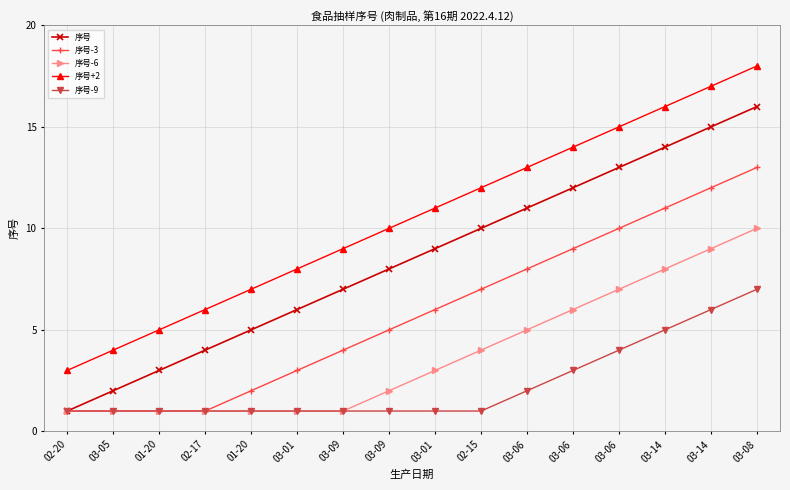

What is the sum of the 序号 values at 03-06 and 03-06?

25